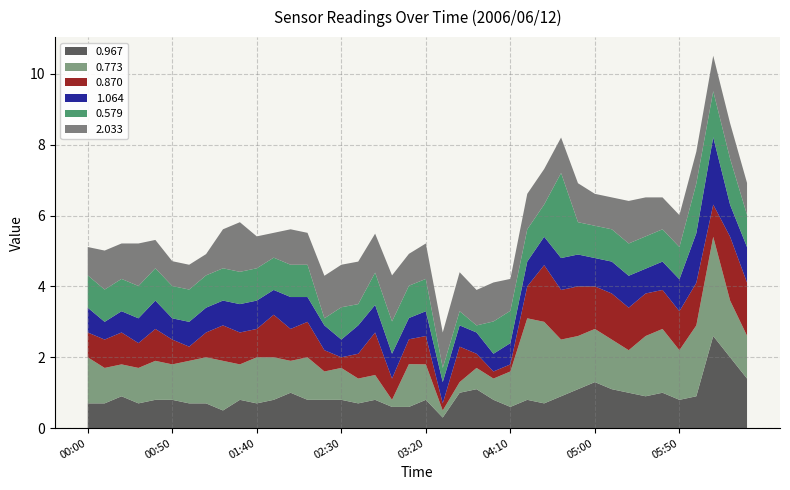

What is the minimum value for 0.967?

0.3